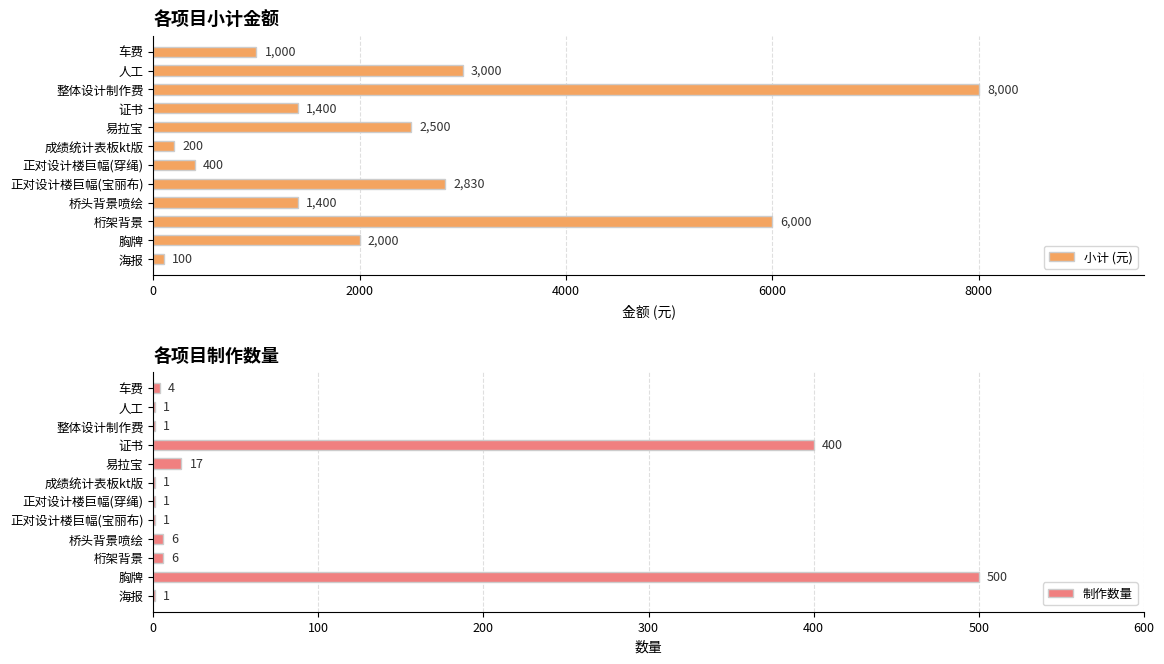

Does the chart contain any negative values?

No